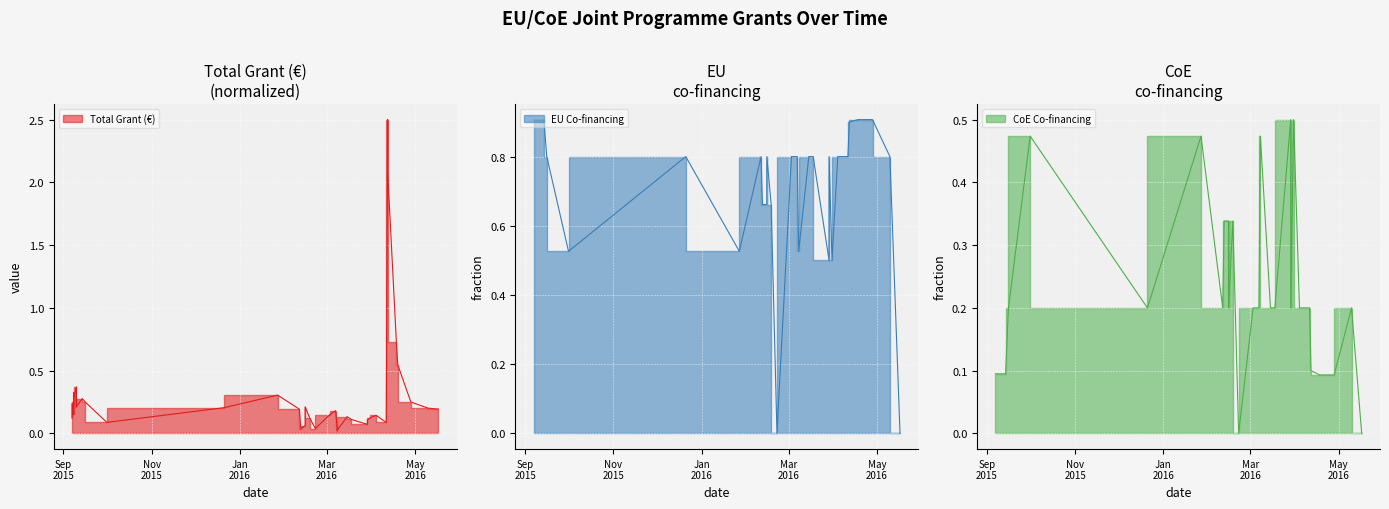

Rank the series by their average value, from lowest to highest.

CoE Co-financing, Total Grant (€), EU Co-financing